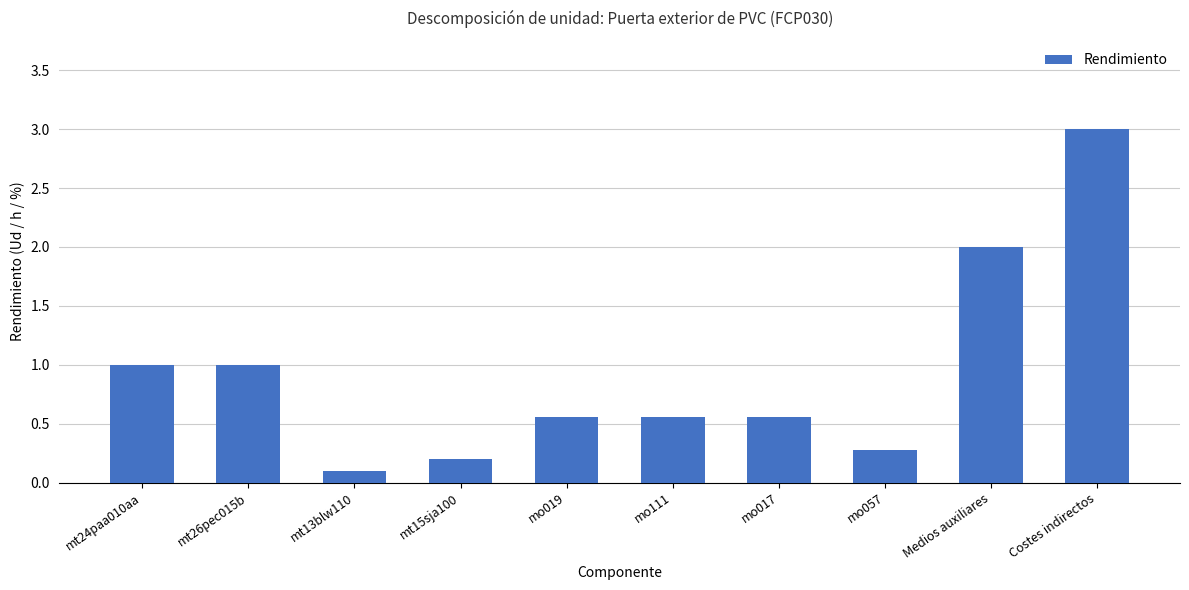

What position from the right is mt15sja100?

7